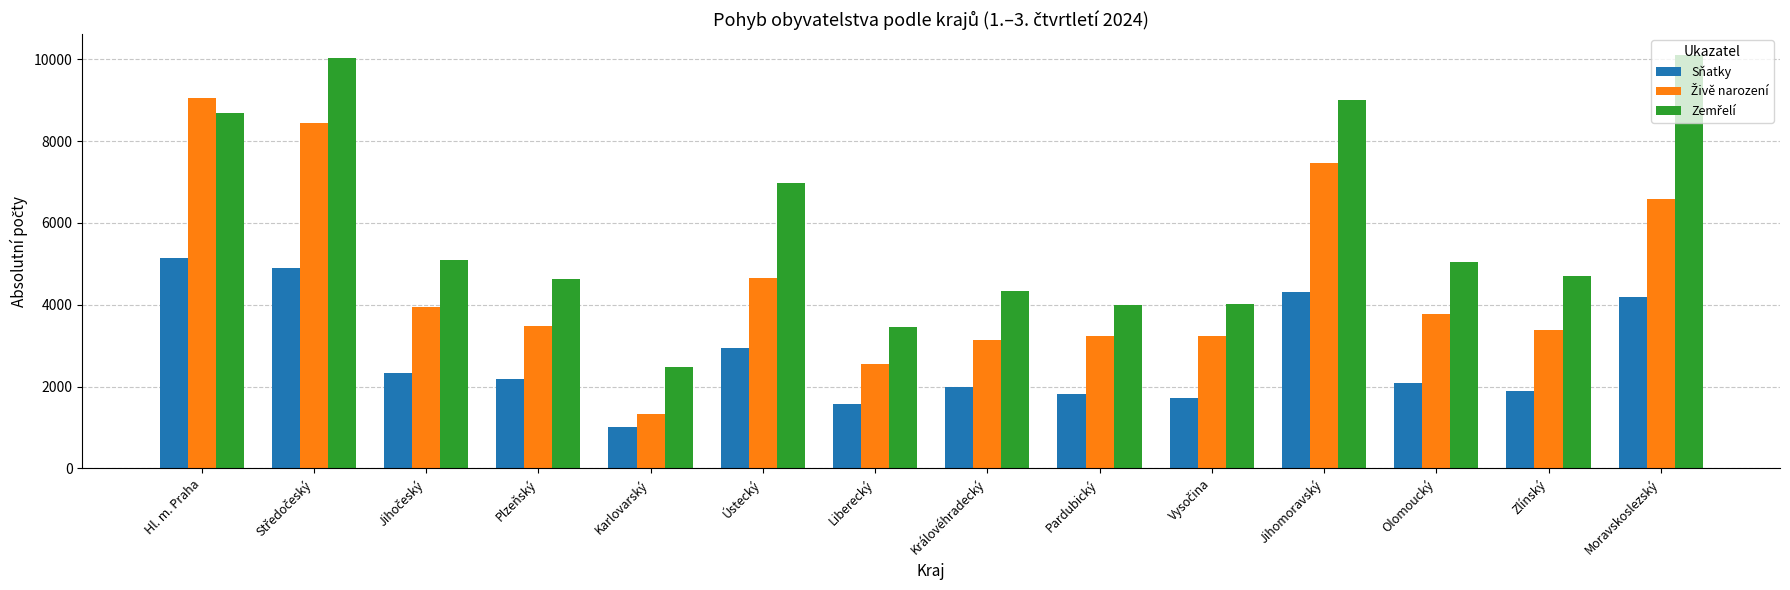

What is the spread (max minus min) of values at Plzeňský?

2451